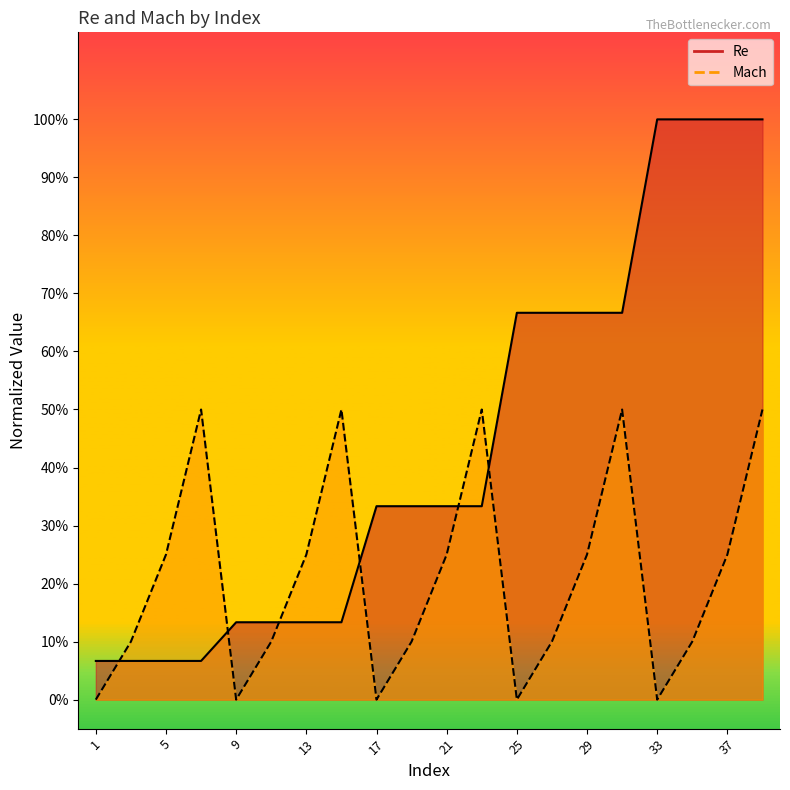

Which series has the largest total across all categories?

Re